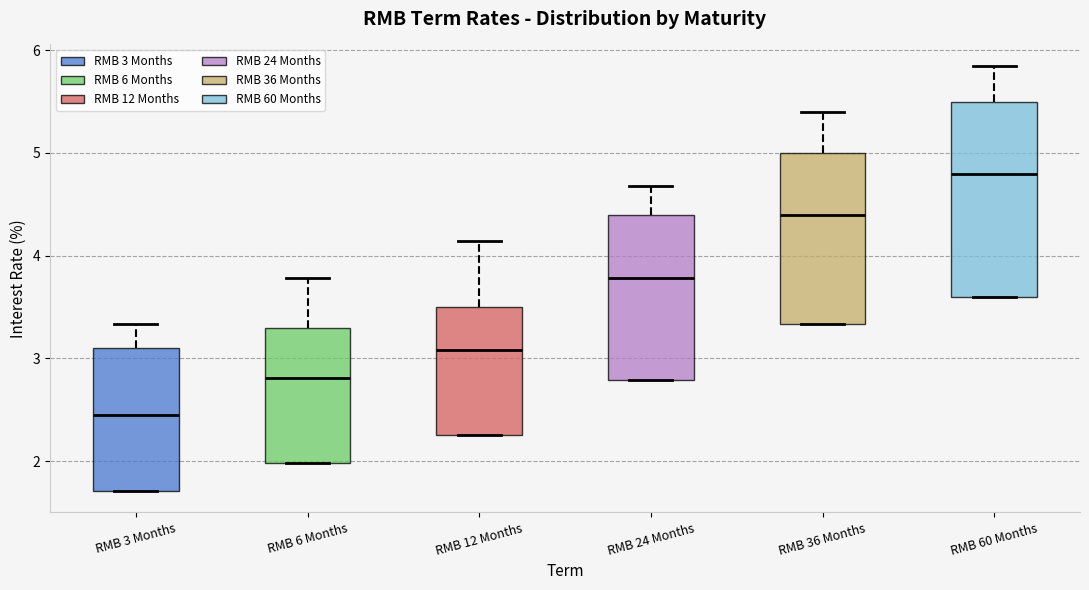

Which box has the lowest median line?

RMB 3 Months